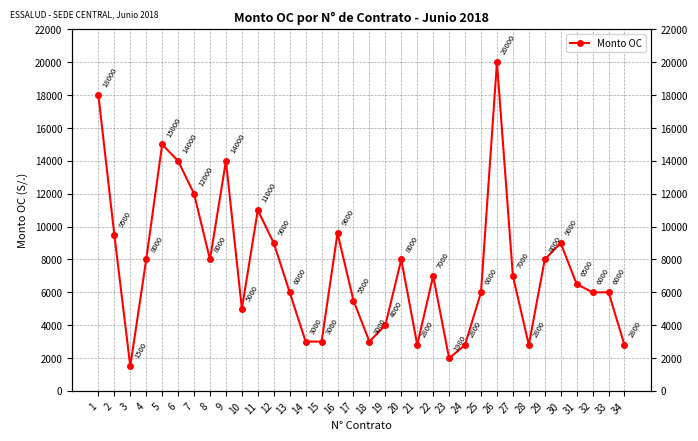

True or false: there are more than 0 points higher than both neighbors.

True